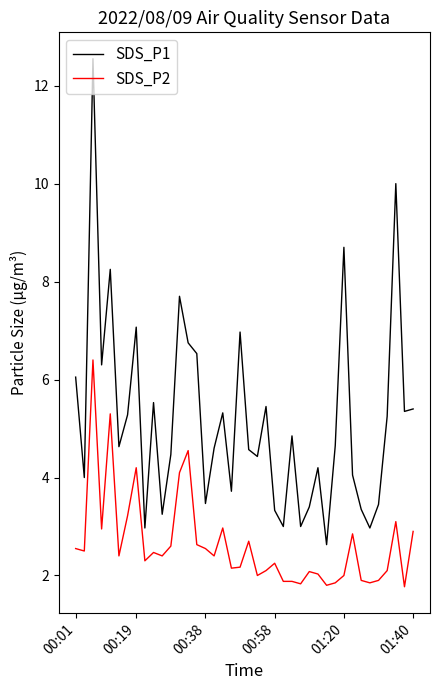

What is the maximum value for SDS_P2?

6.4